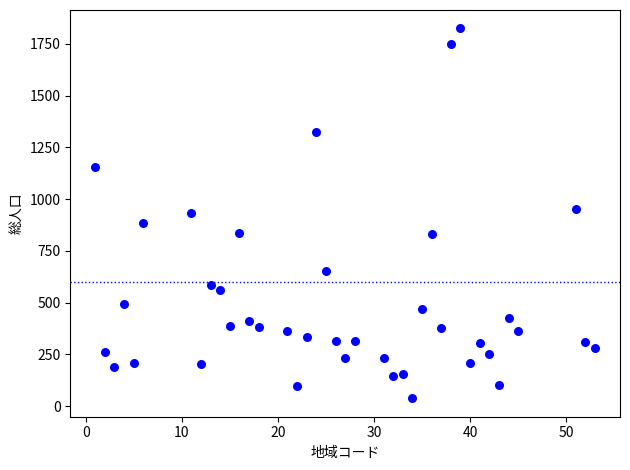

What is the range of X values (max minus min)?

52